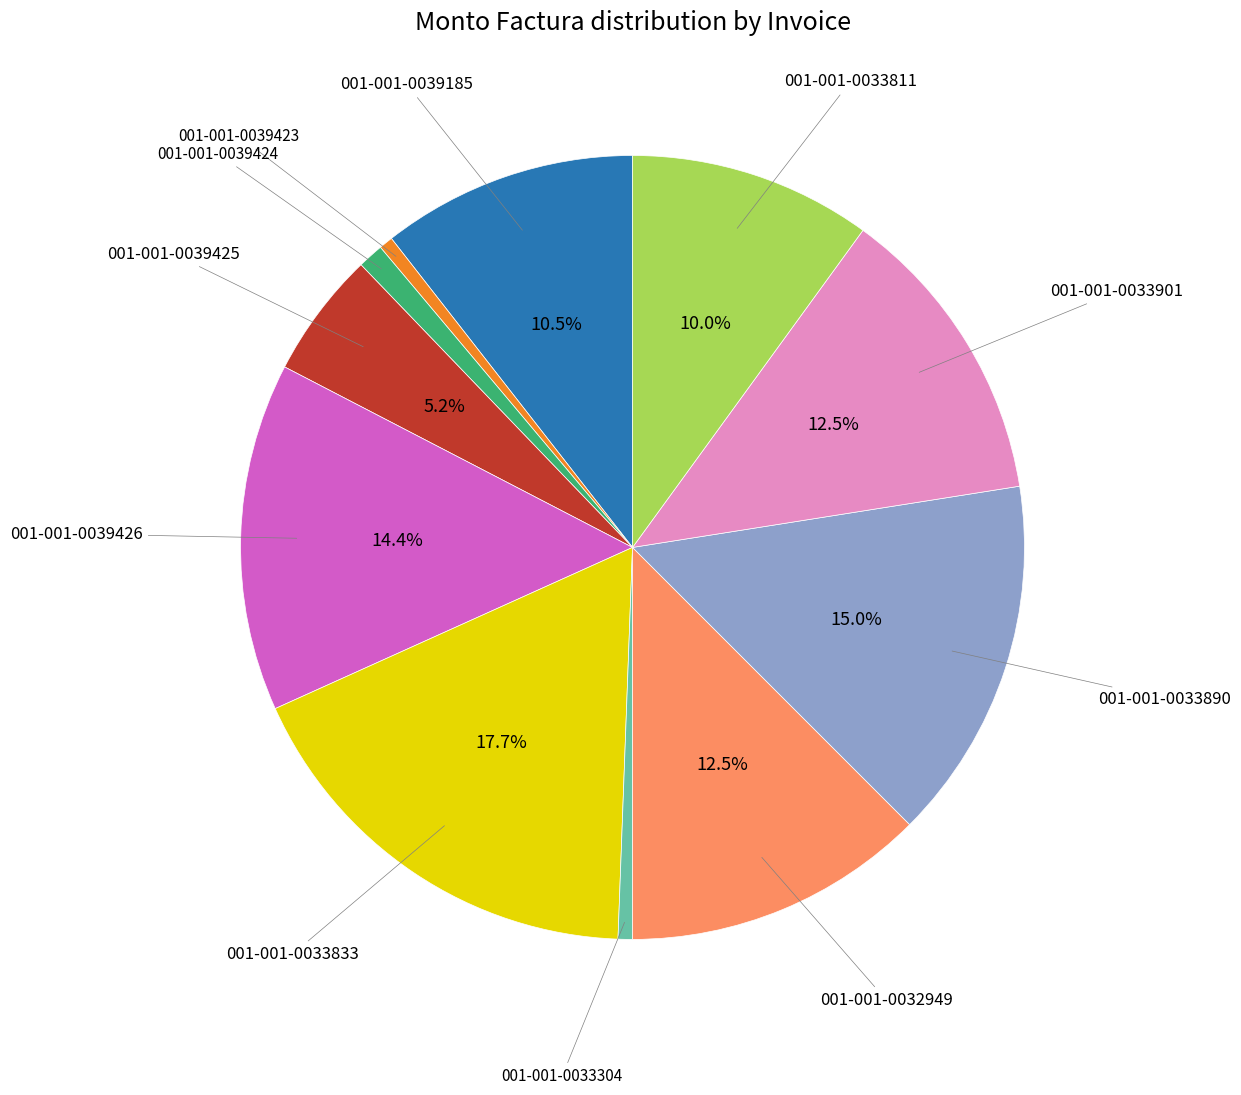

Is there a majority slice in this chart?

No